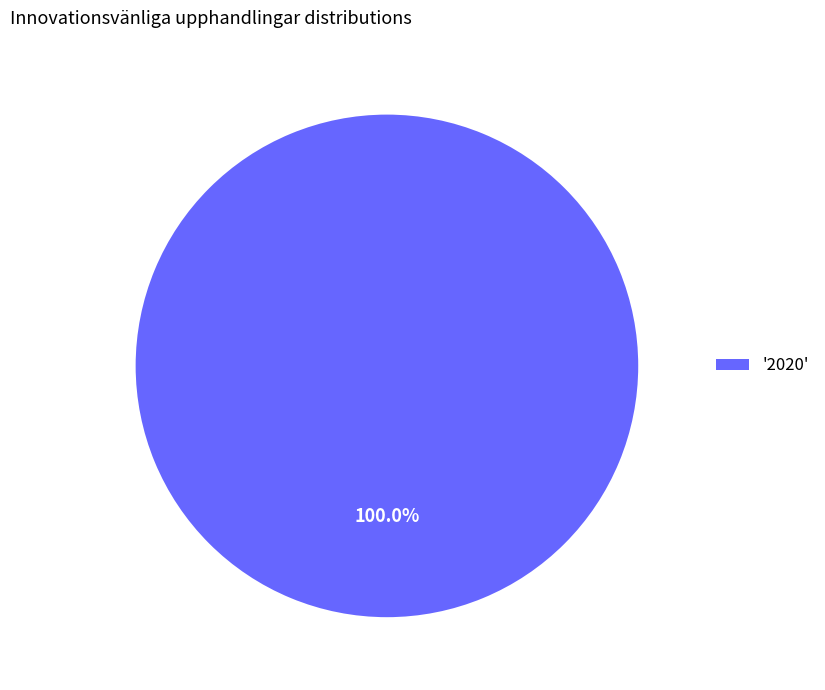

Which category accounts for the majority?

'2020'